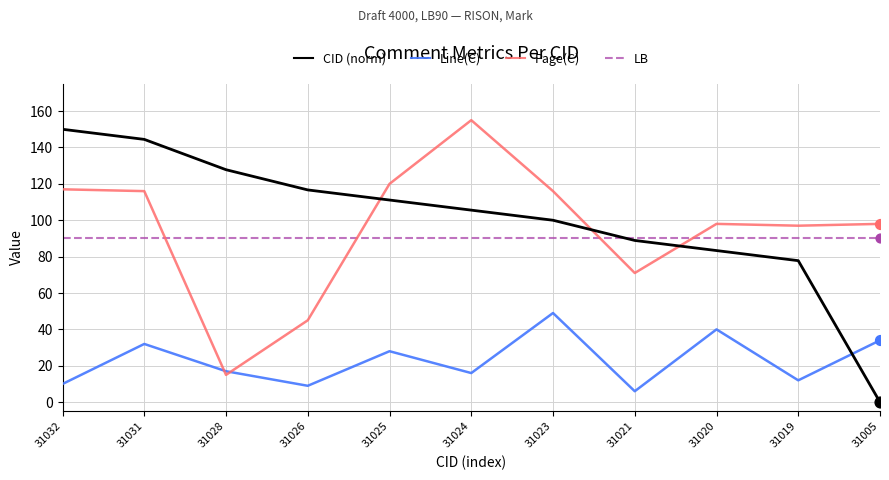

At which category is the sum across all series the highest?

31031